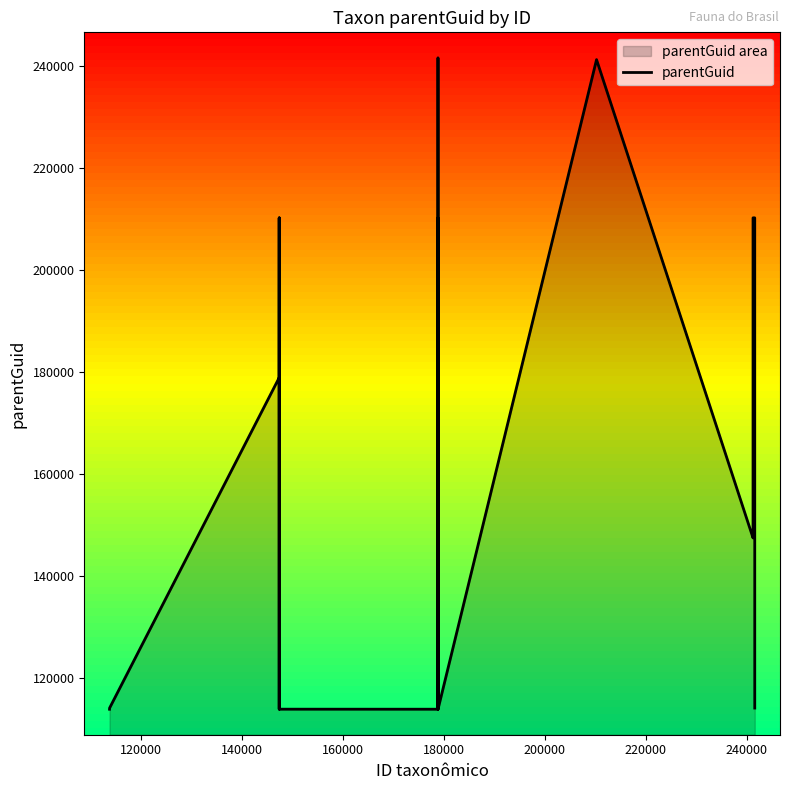

What is the minimum value shown in the chart?

113781